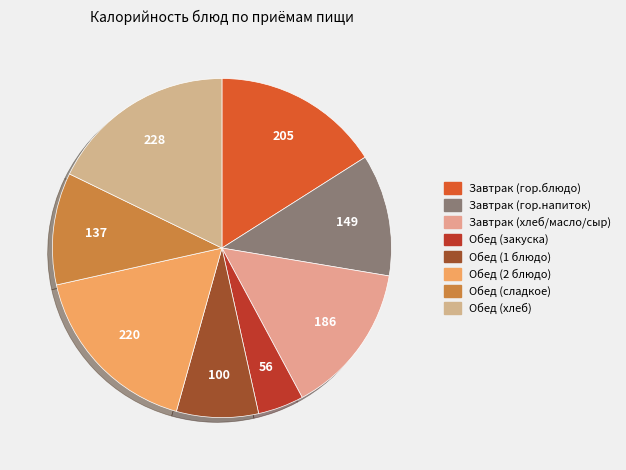

What is the change in value from Завтрак (гор.напиток) to Обед (сладкое)?

-12